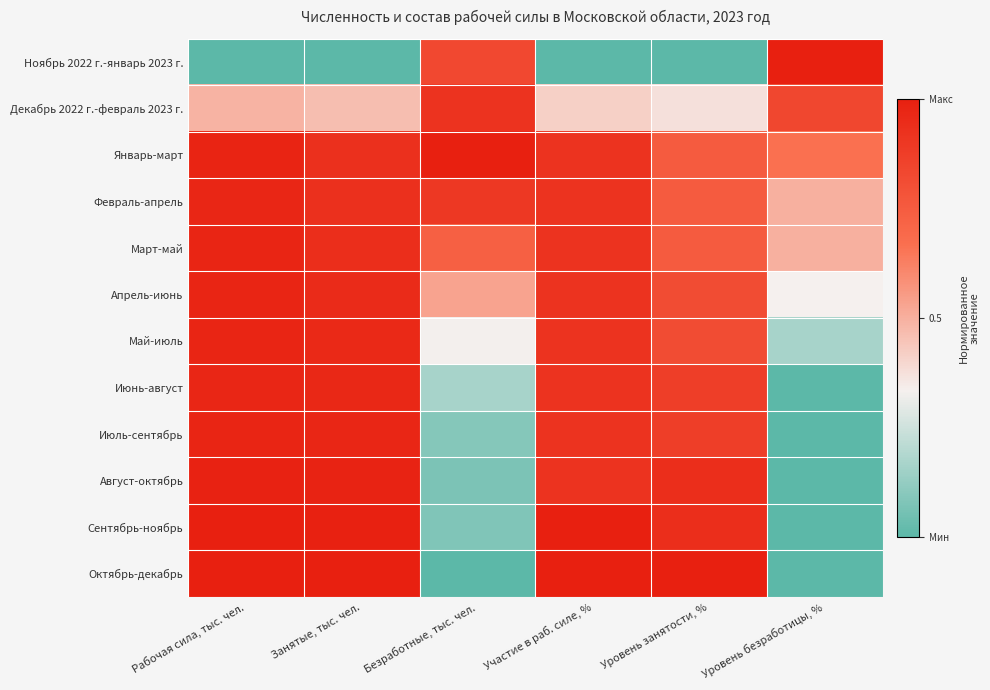

At how many categories does at least one series exceed 0?

6